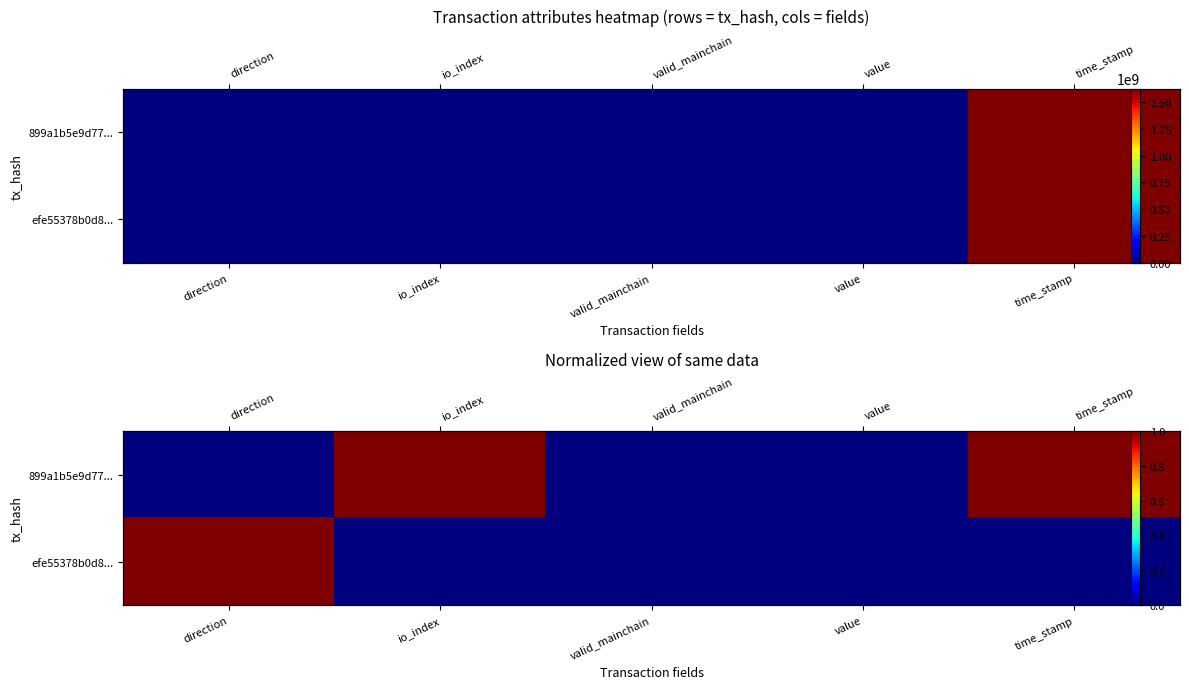

Is it true that 899a1b5e9d77... equals 0 at valid_mainchain?

False